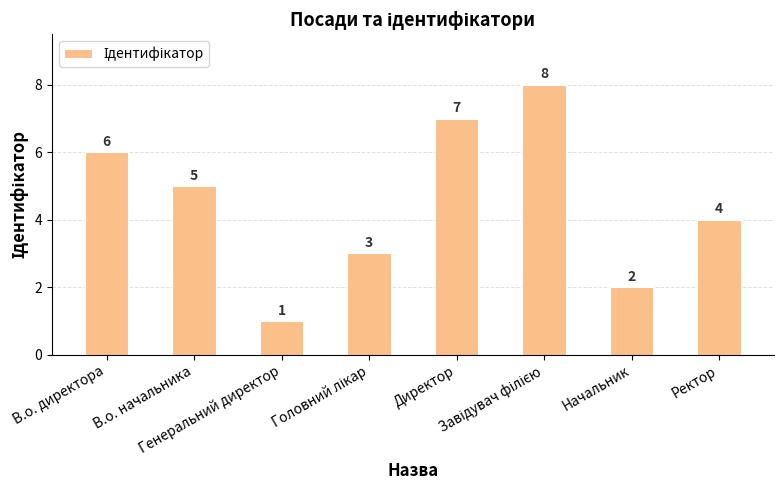

Reading right to left, list all the values displayed in this chart.

4	2	8	7	3	1	5	6